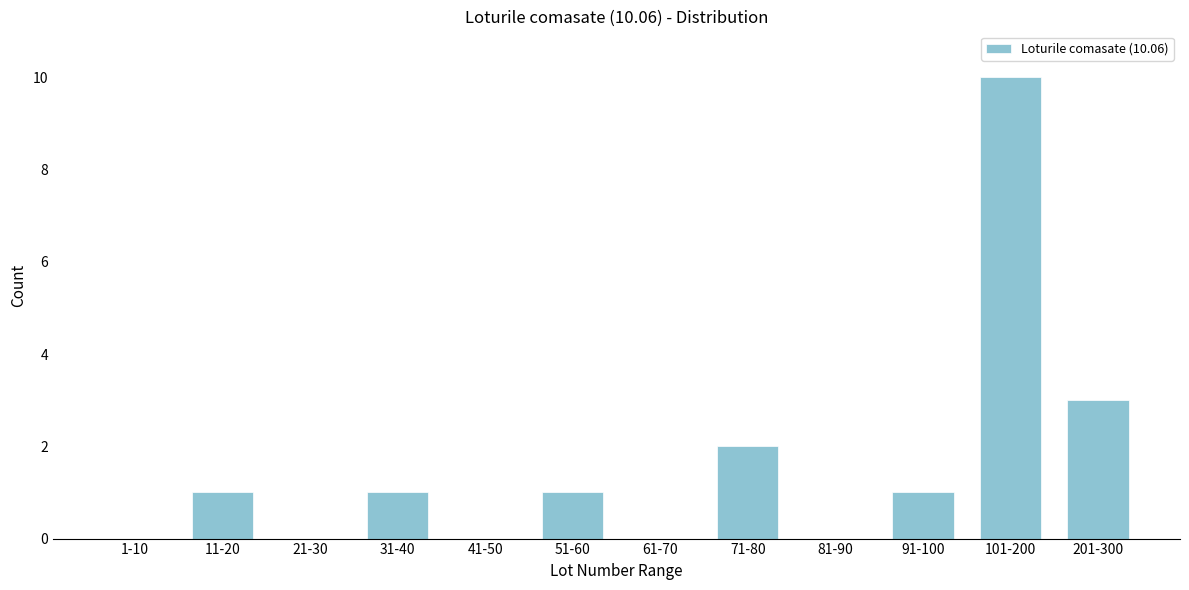

Reading right to left, list all the values displayed in this chart.

201-300=3	101-200=10	91-100=1	81-90=0	71-80=2	61-70=0	51-60=1	41-50=0	31-40=1	21-30=0	11-20=1	1-10=0